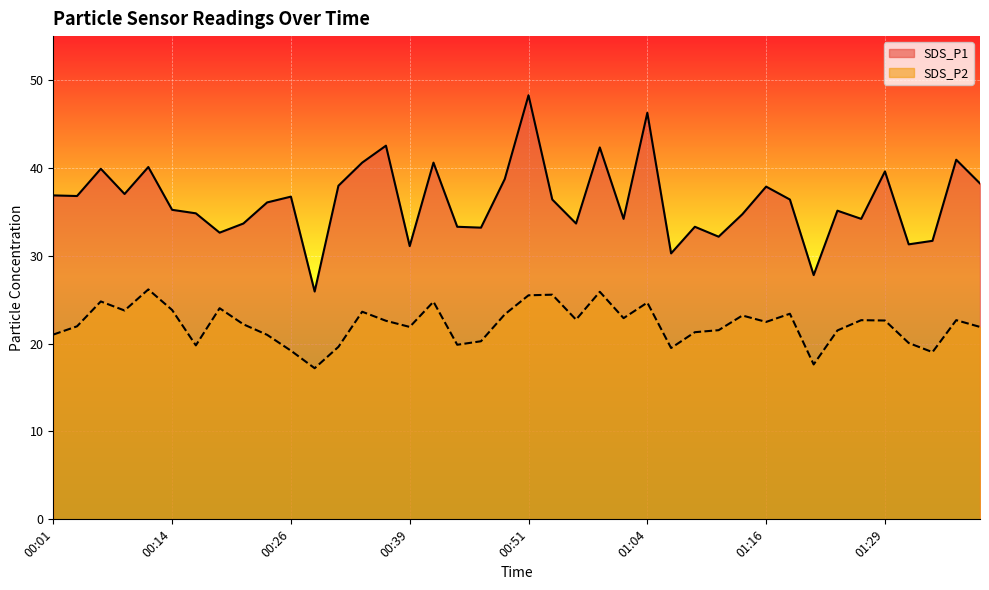

Is it true that SDS_P1 equals 34.2 at 01:26?

True